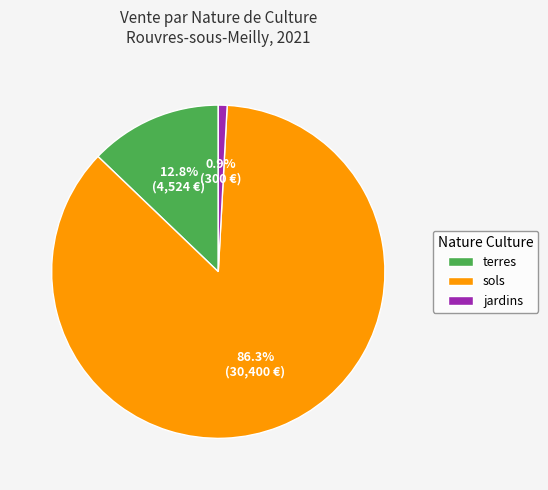

Is there any slice that represents more than half of the pie?

Yes